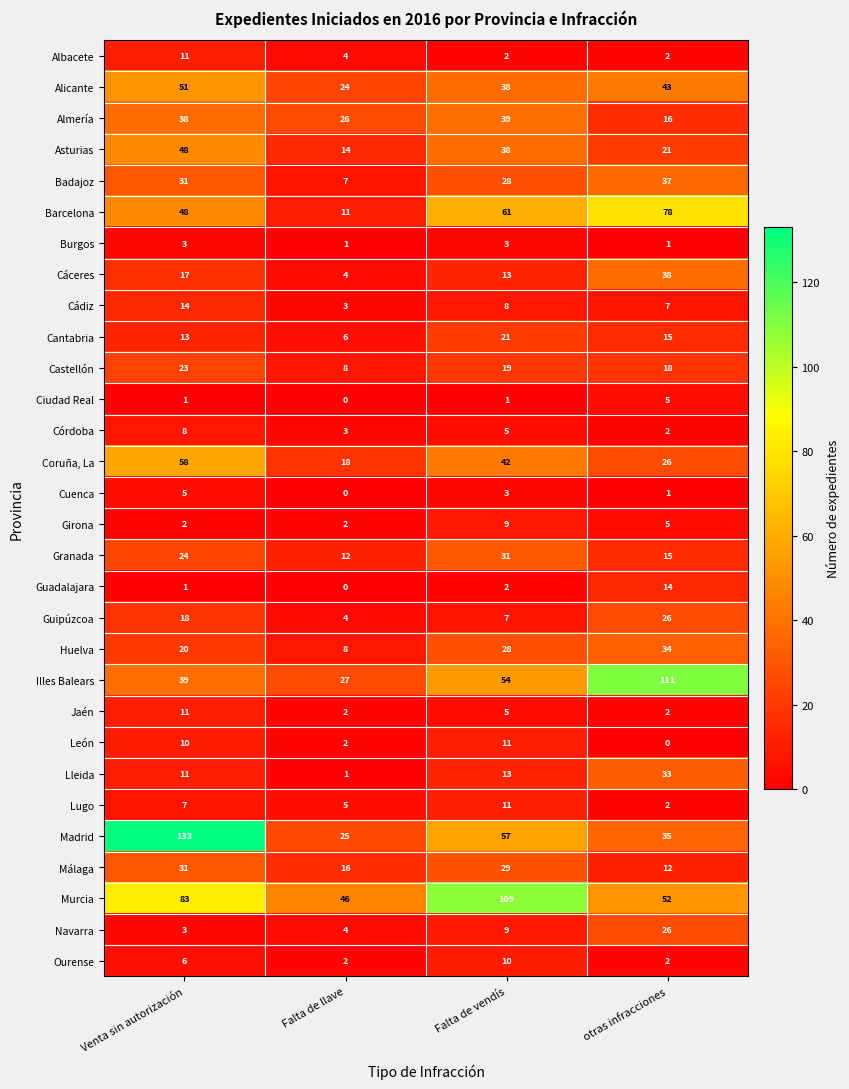

Rank the categories by Huelva value from highest to lowest.

otras infracciones, Falta de vendís, Venta sin autorización, Falta de llave